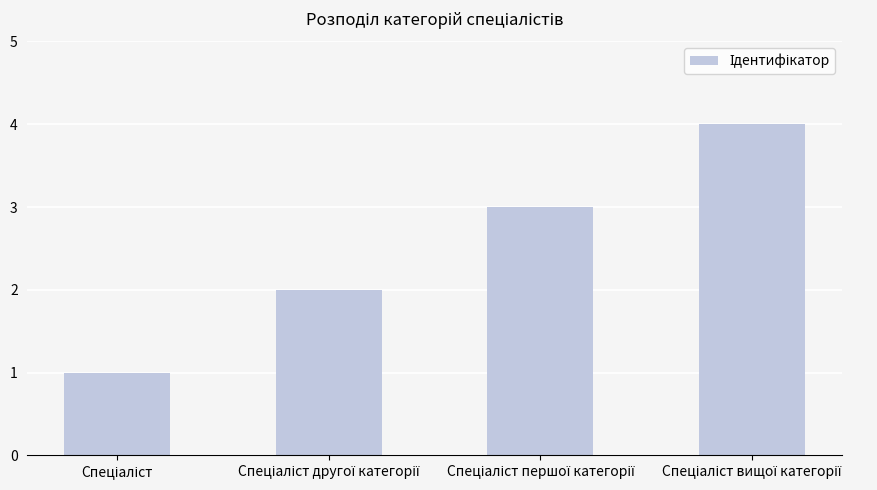

What is the sum of all values?

10